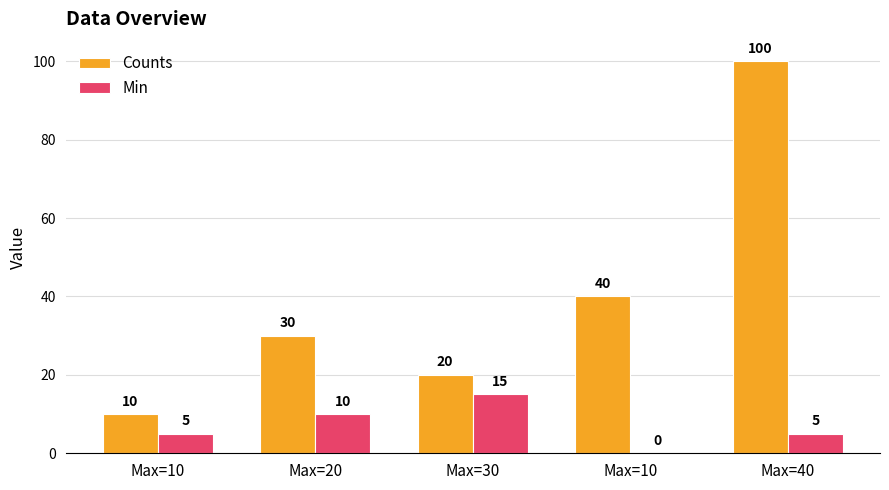

Between Max=10 and Max=20, which is larger?

Max=20